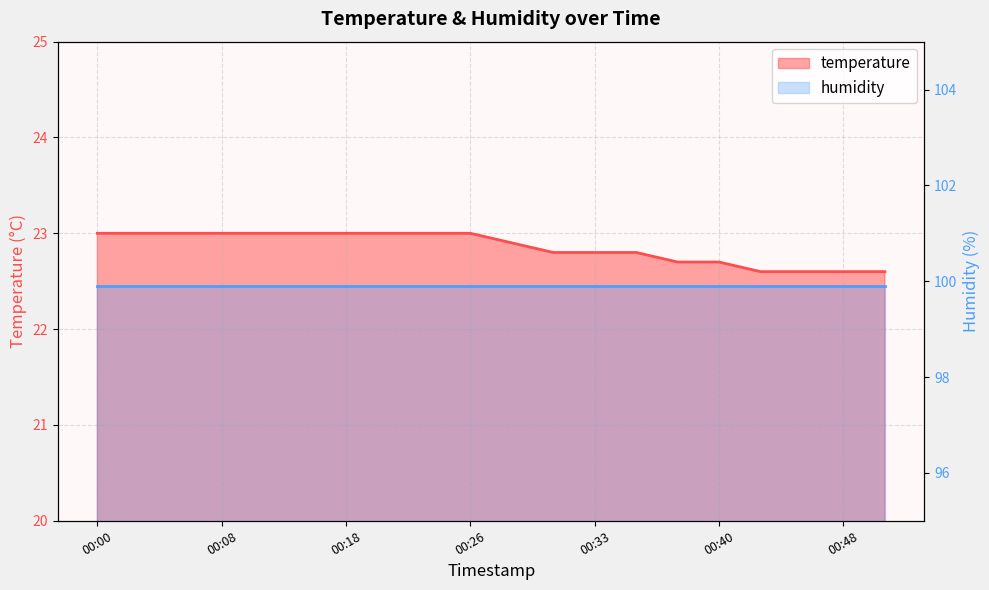

What is the smallest value displayed?

22.6